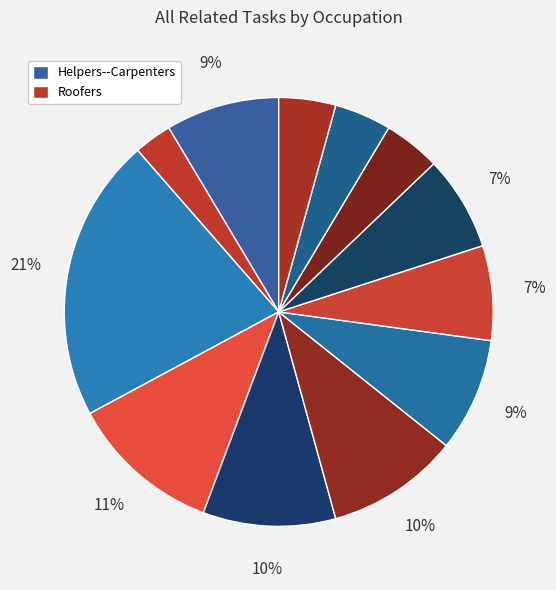

Count the number of slices in the pie.

12